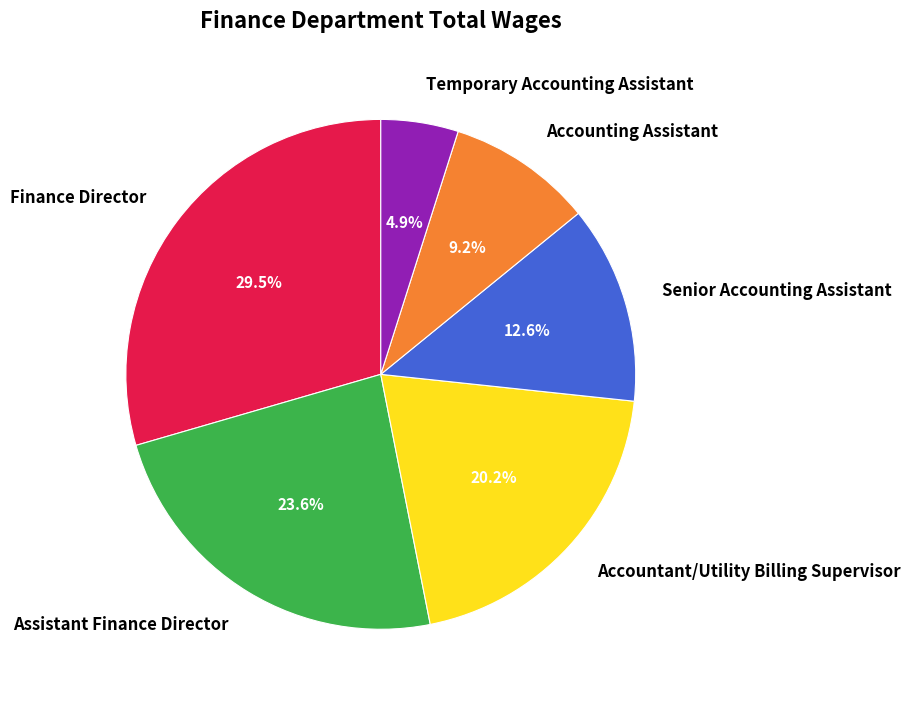

True or false: Accounting Assistant accounts for 9% of the total.

True